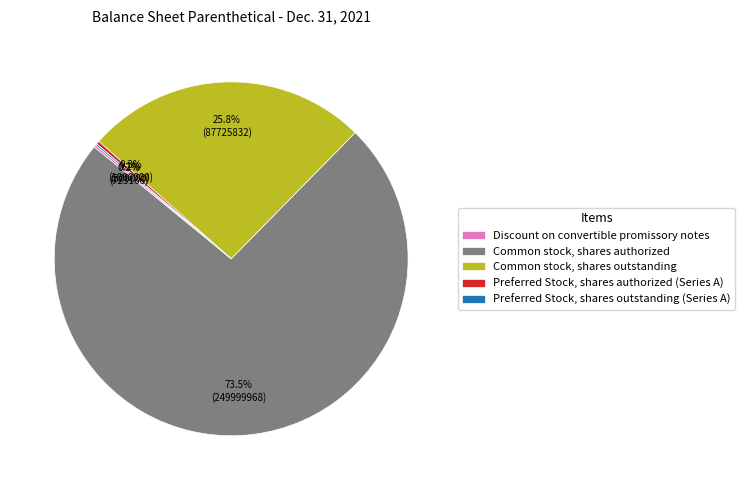

What portion of the pie excludes Common stock, shares outstanding?

74.2%